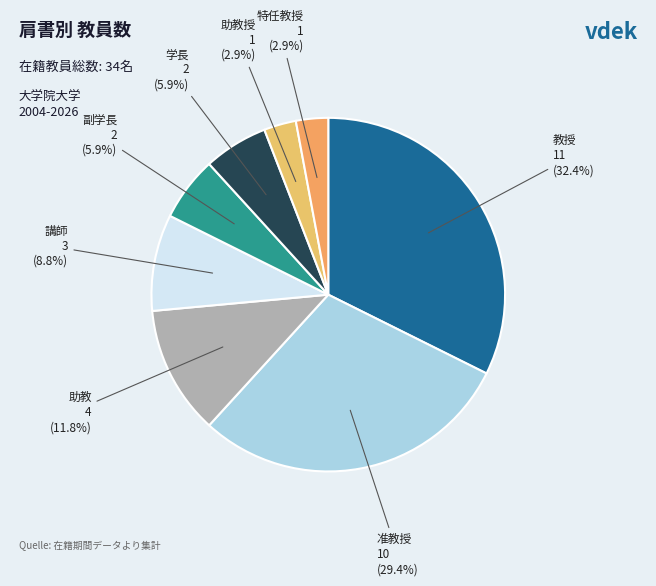

How many slices are in this pie chart?

8